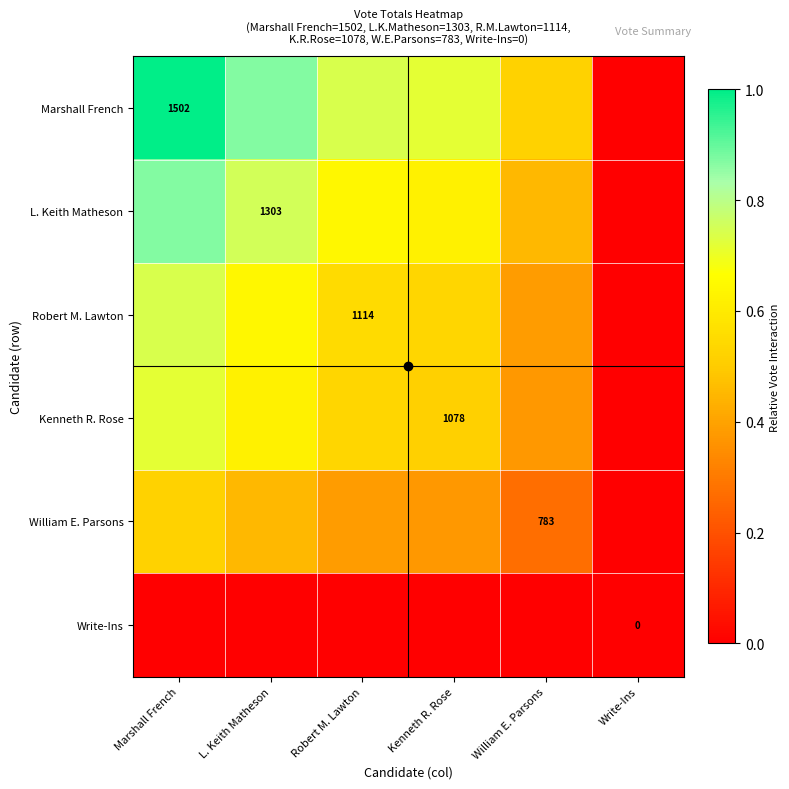

At William E. Parsons, list the series in order from largest to smallest.

Marshall French, L. Keith Matheson, Robert M. Lawton, Kenneth R. Rose, William E. Parsons, Write-Ins